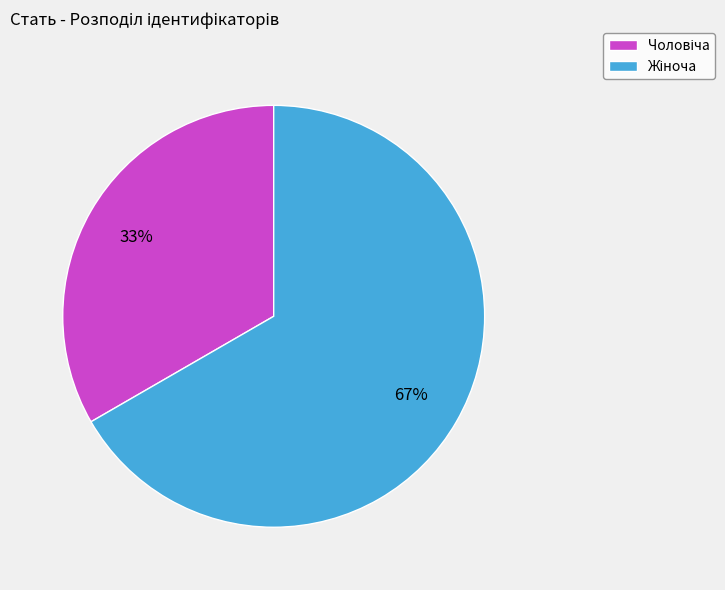

Is there a majority slice in this chart?

Yes